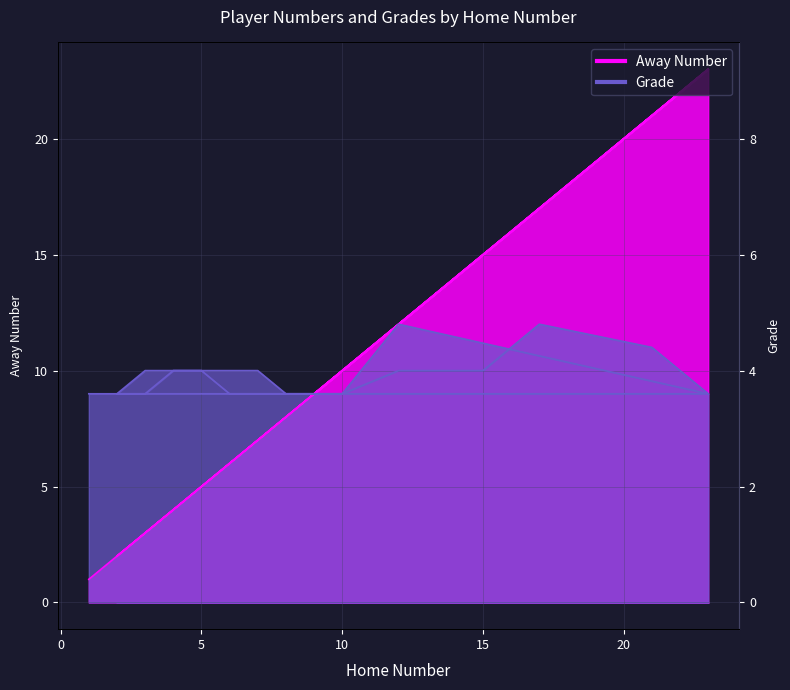

True or false: Away Number and Grade cross at least once.

True